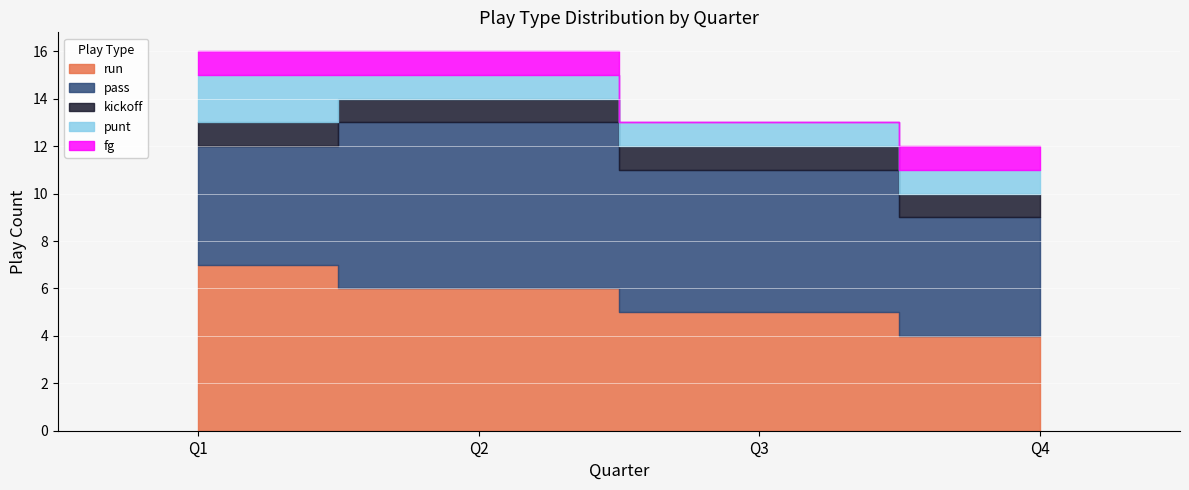

Is the value of punt at Q4 greater than the value of run at Q2?

No